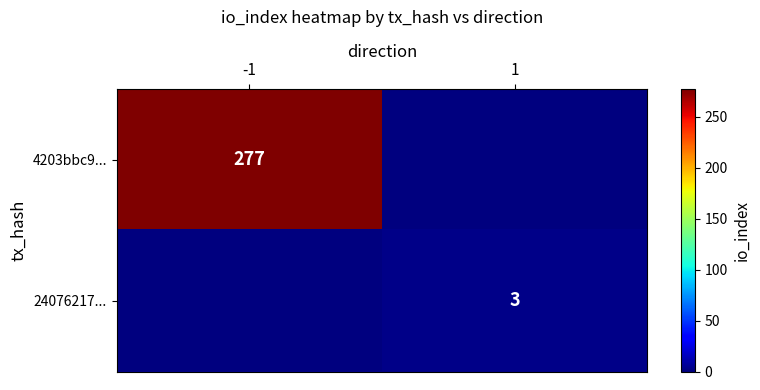

Rank the series by their average value, from highest to lowest.

4203bbc9..., 24076217...